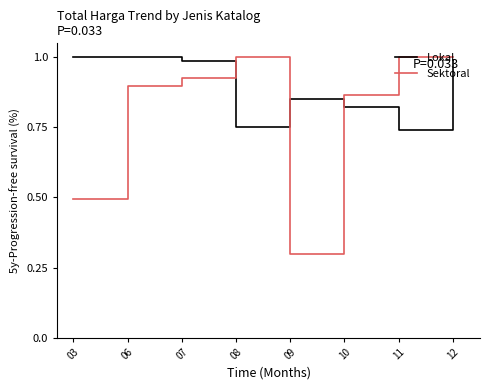

What is the minimum value shown in the chart?

0.3